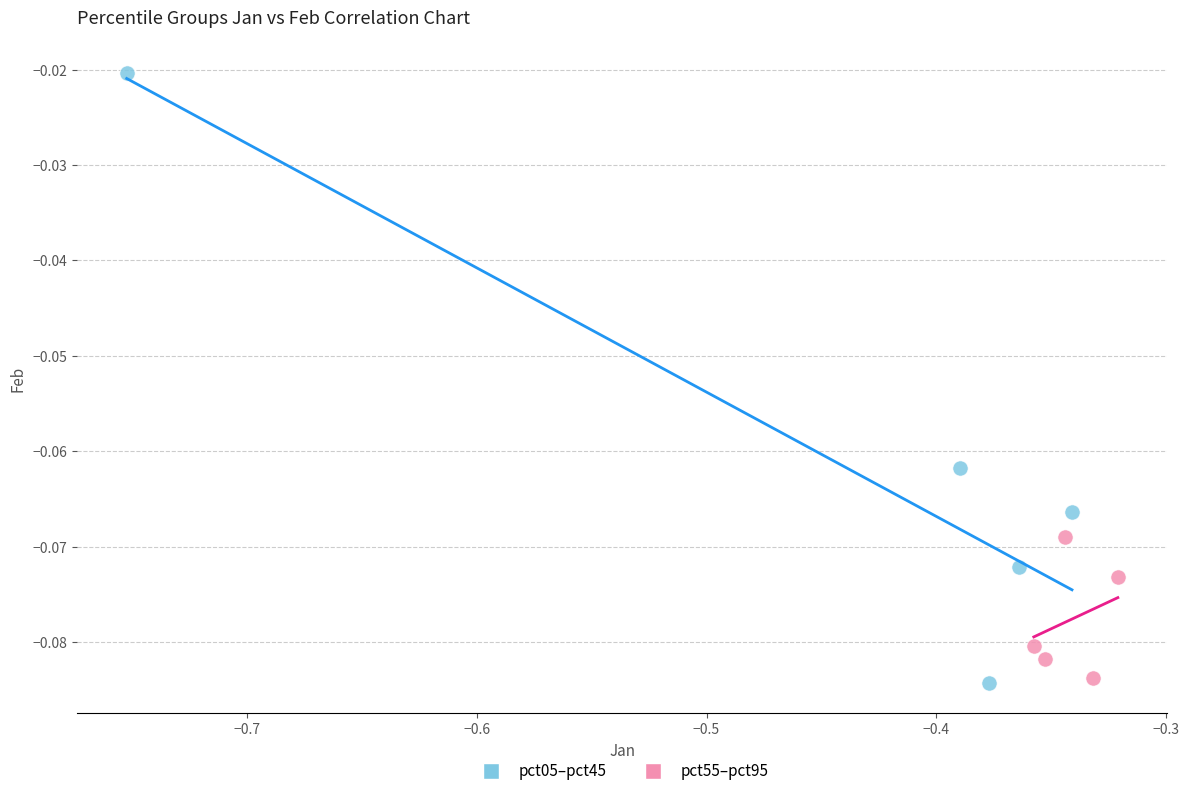

Which series has the largest Y range (max minus min)?

pct05–pct45